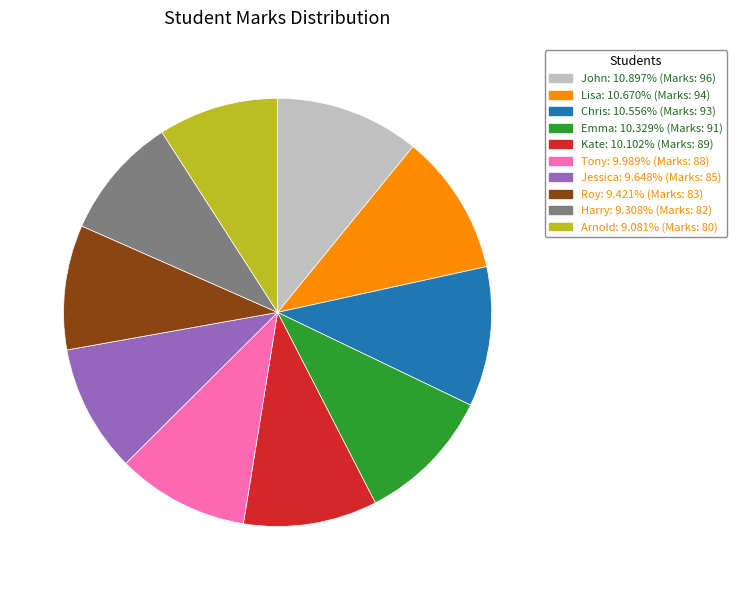

Do Harry and Tony together represent more than half of the pie?

No